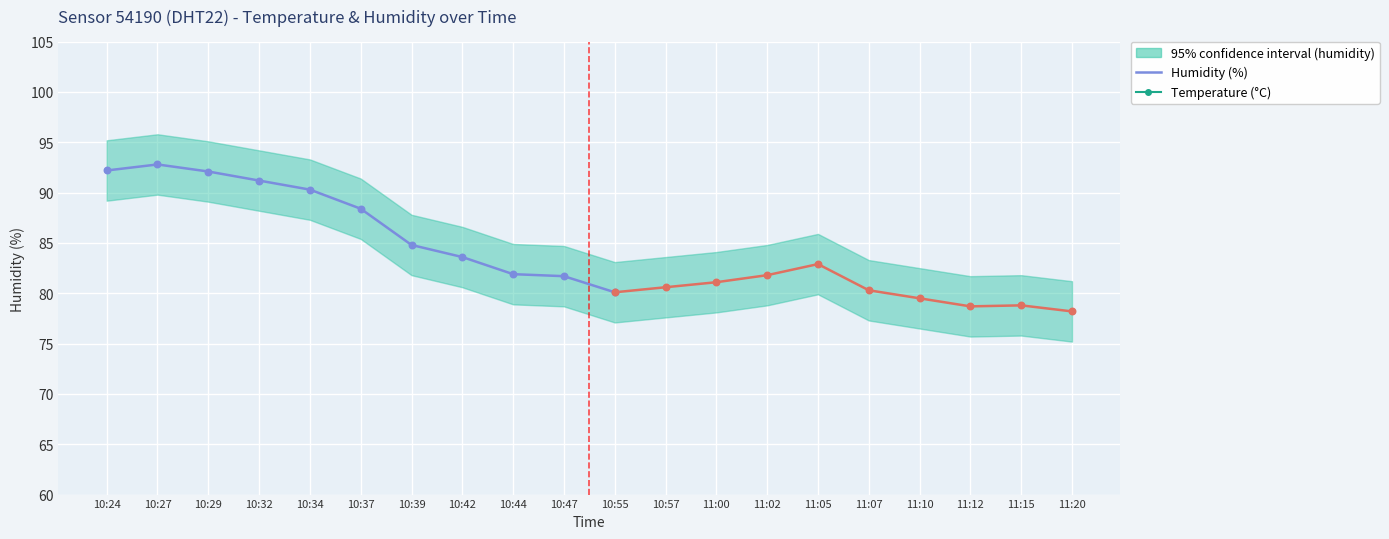

Approximately how many times larger is the value at 11:15 compared to 11:05?

1.0